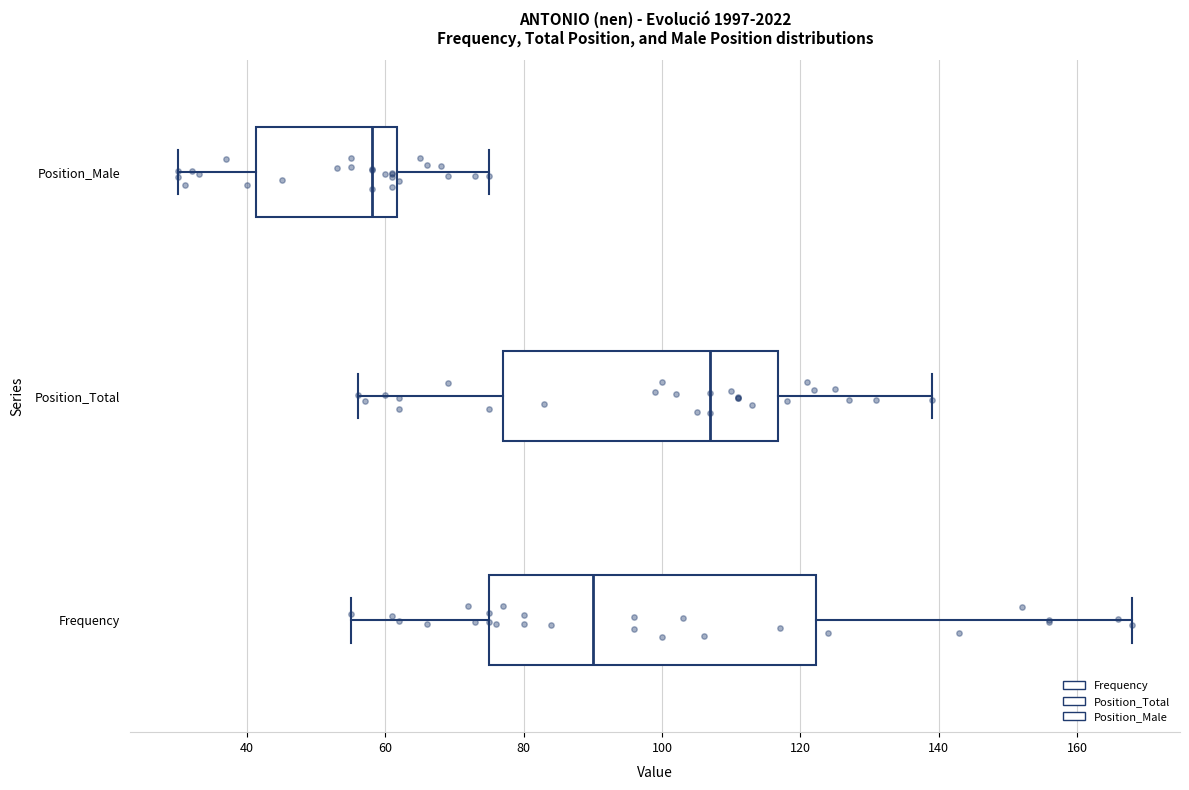

Where is the left edge of the box for Frequency on the x-axis? The values are not printed on the chart, so give them approximately, as read against the axis.

76